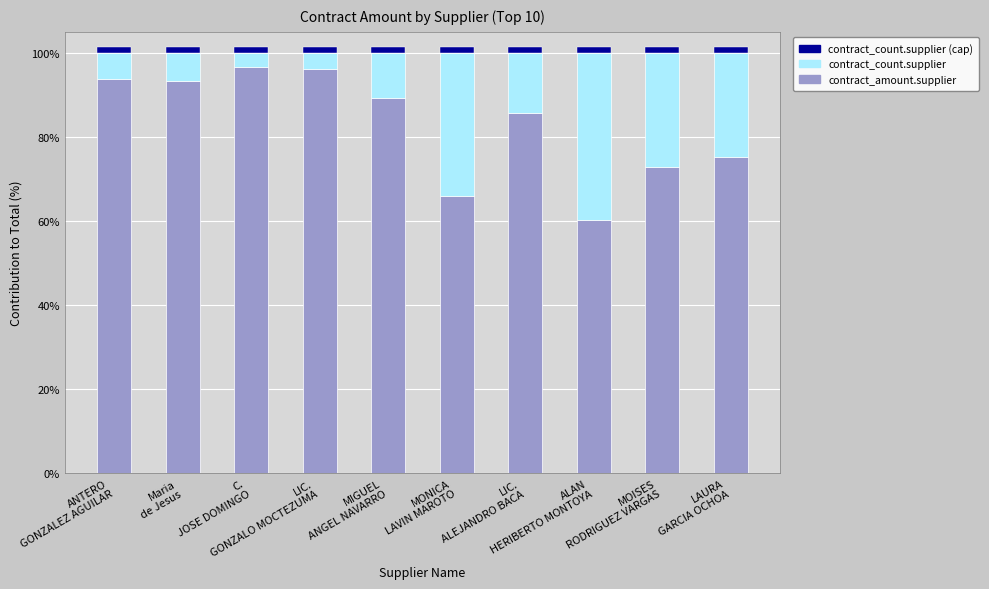

What is the spread (max minus min) of values at MONICA
LAVIN MAROTO?

31.8